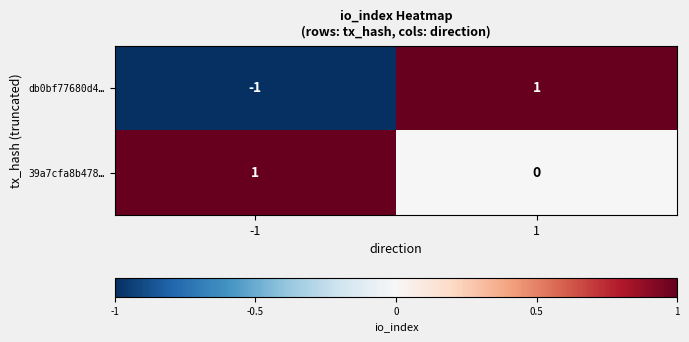

How many values in db0bf77680d4… are above zero?

1